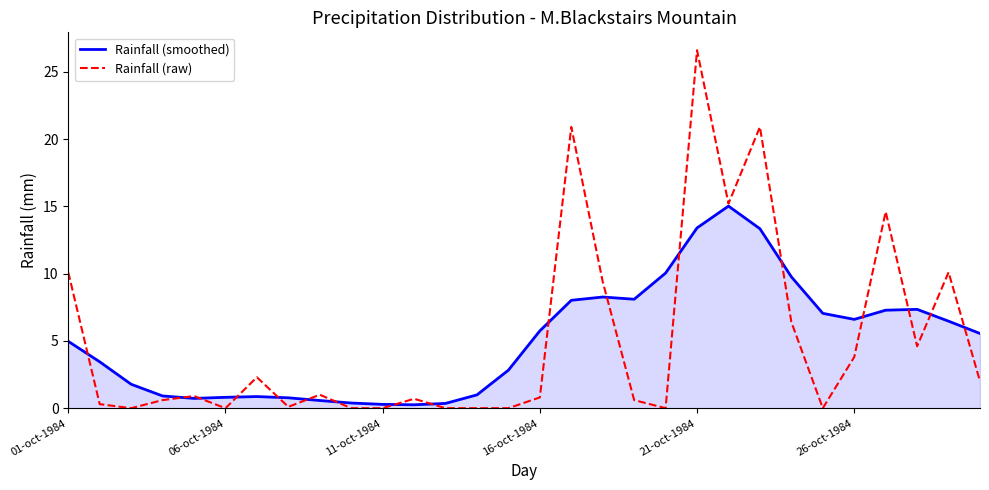

Count the number of data series in this chart.

2